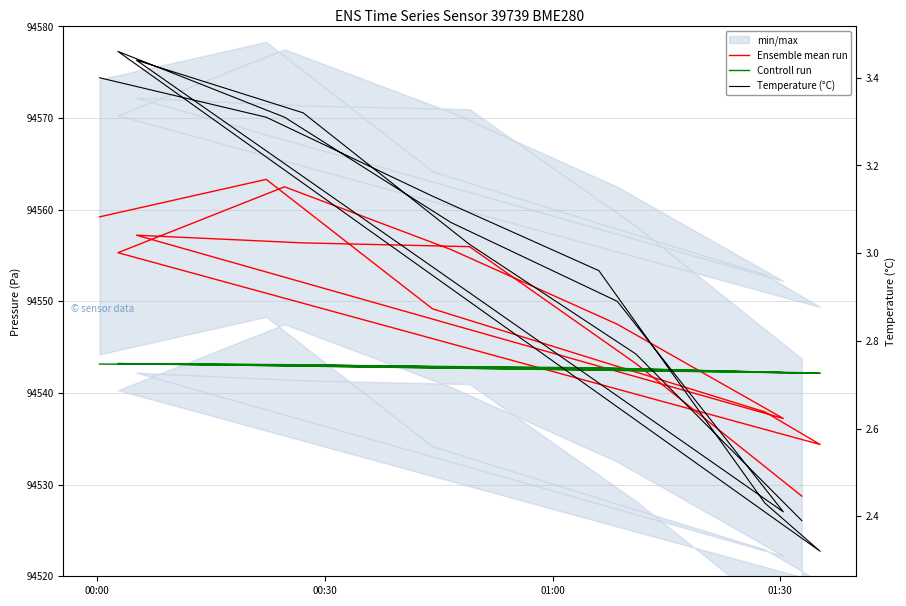

How many interior local peaks does the Temperature (°C) series have?

2